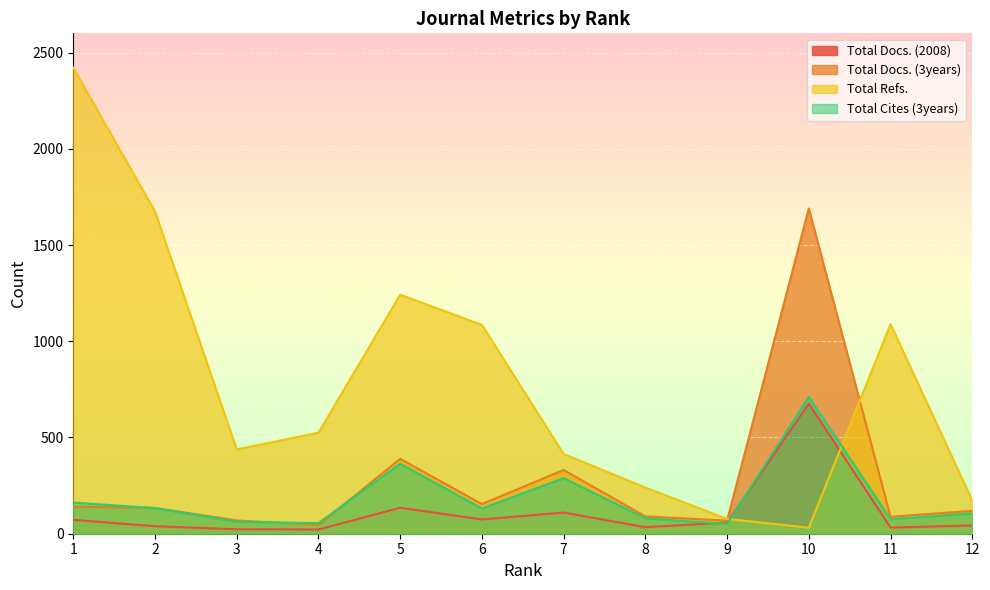

Rank the series at 11 from highest to lowest value.

Total Refs., Total Docs. (3years), Total Cites (3years), Total Docs. (2008)